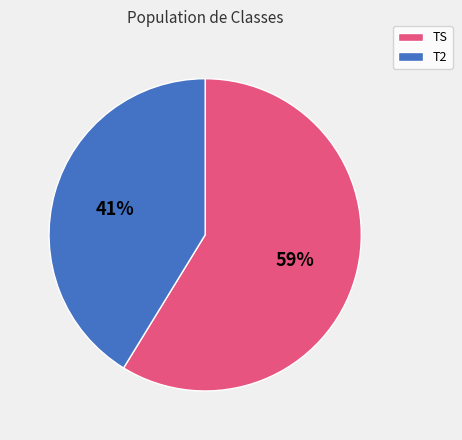

Count the number of slices in the pie.

2